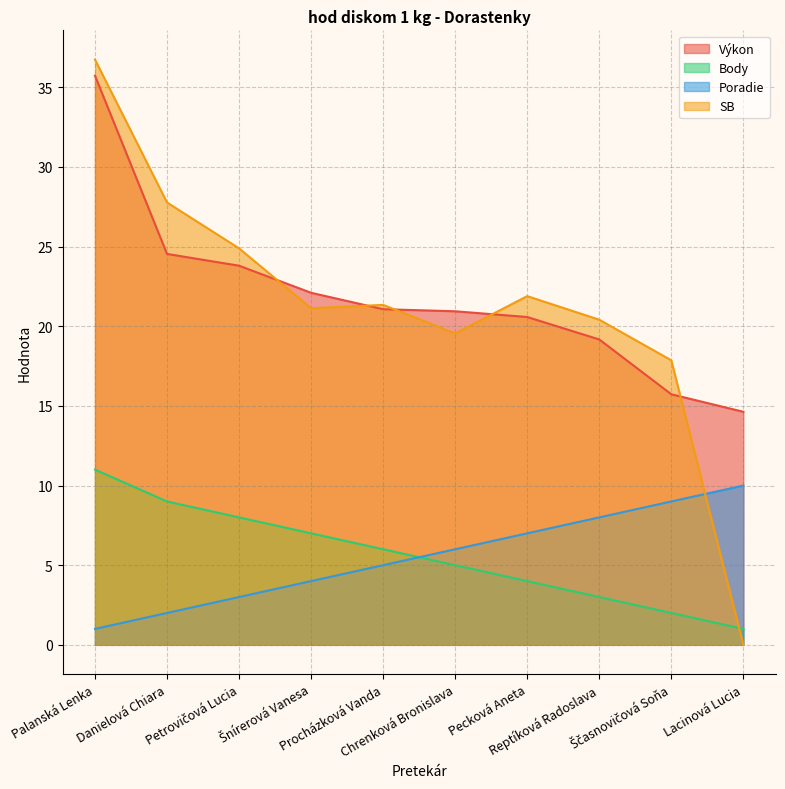

What is the difference between the Výkon values at Danielová Chiara and Reptíková Radoslava?

5.4